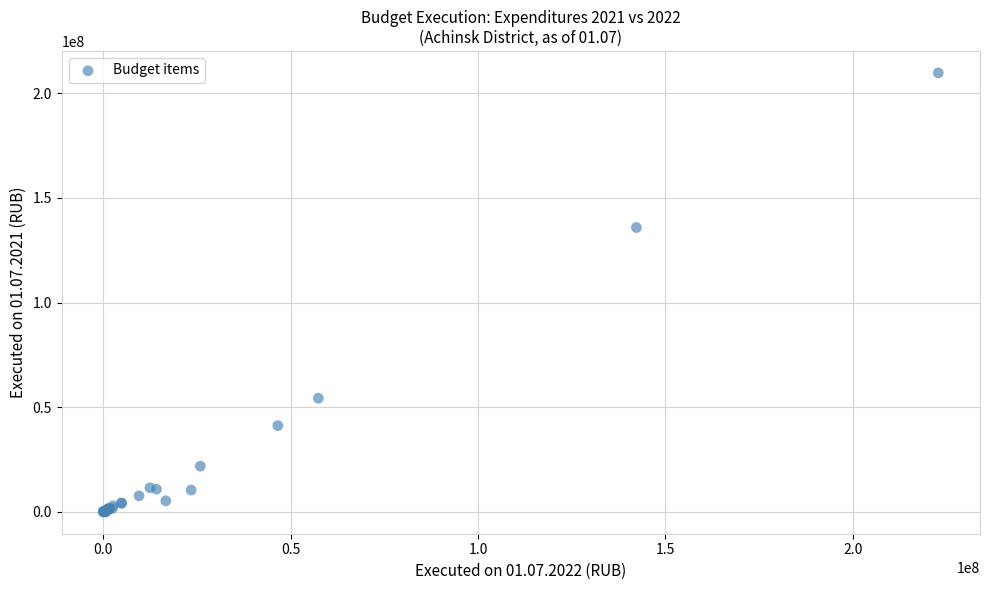

What Y value in the scatter plot is closest to 104871955?

135845841.7